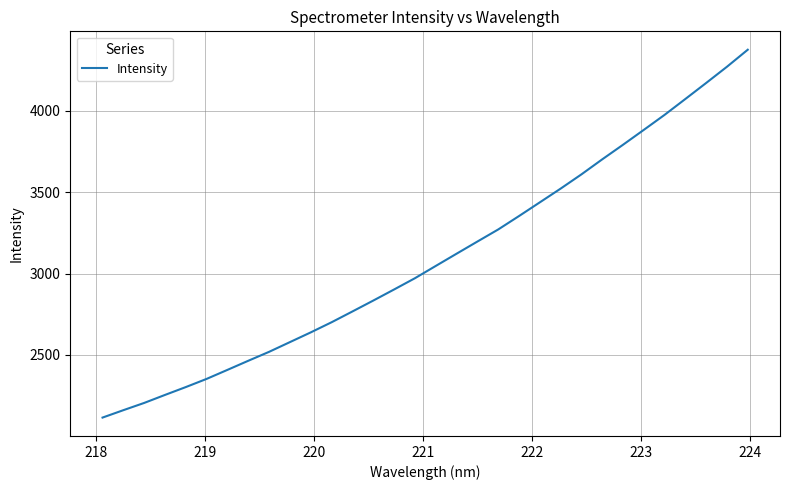

What is the greatest value displayed?

4375.4